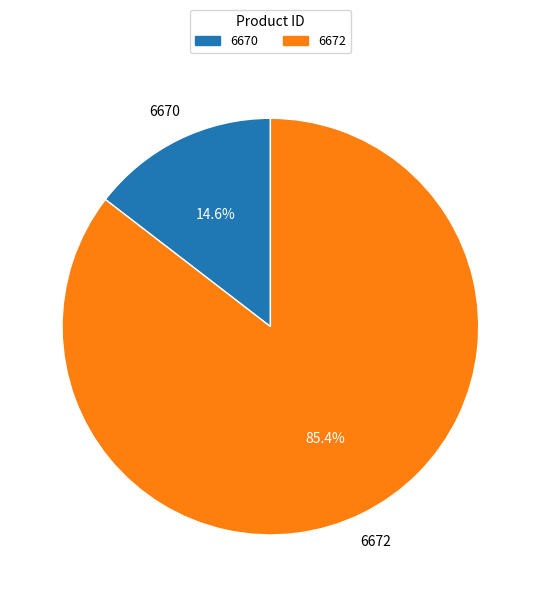

To the nearest percent, what is the average slice percentage?

50%